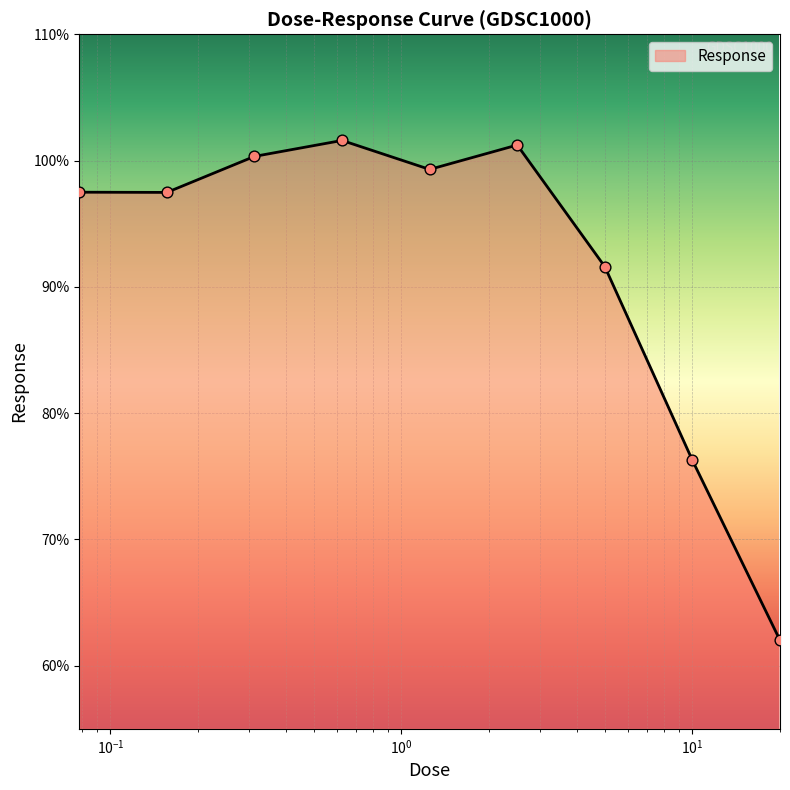

What is the minimum value shown in the chart?

62.0